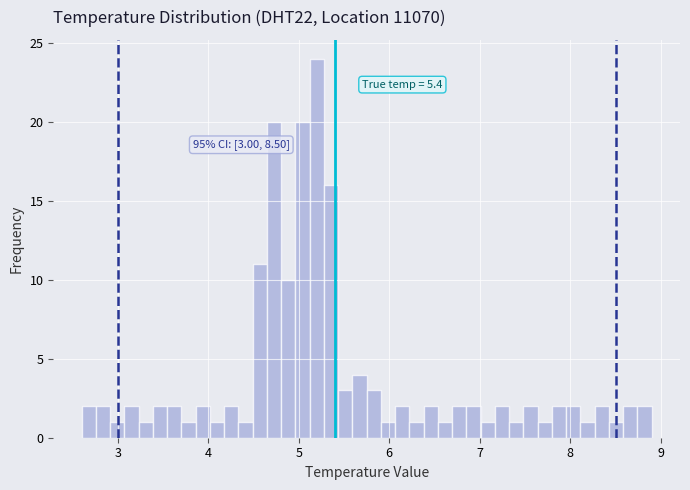

Around what value on the x-axis is the tallest bar? Give the approximate position of its centre, as read against the axis.

5.2